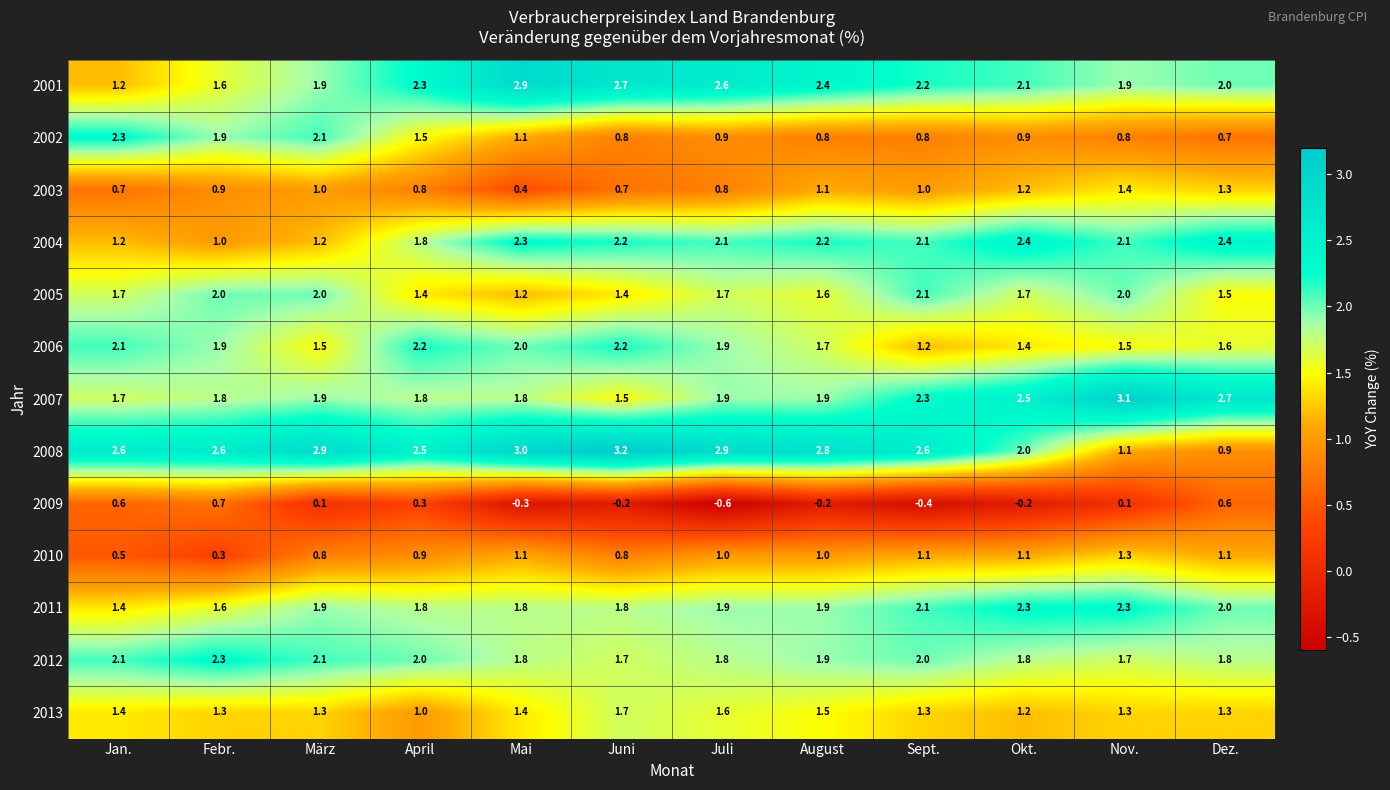

Where is 2003 nearest to the value 0?

Mai